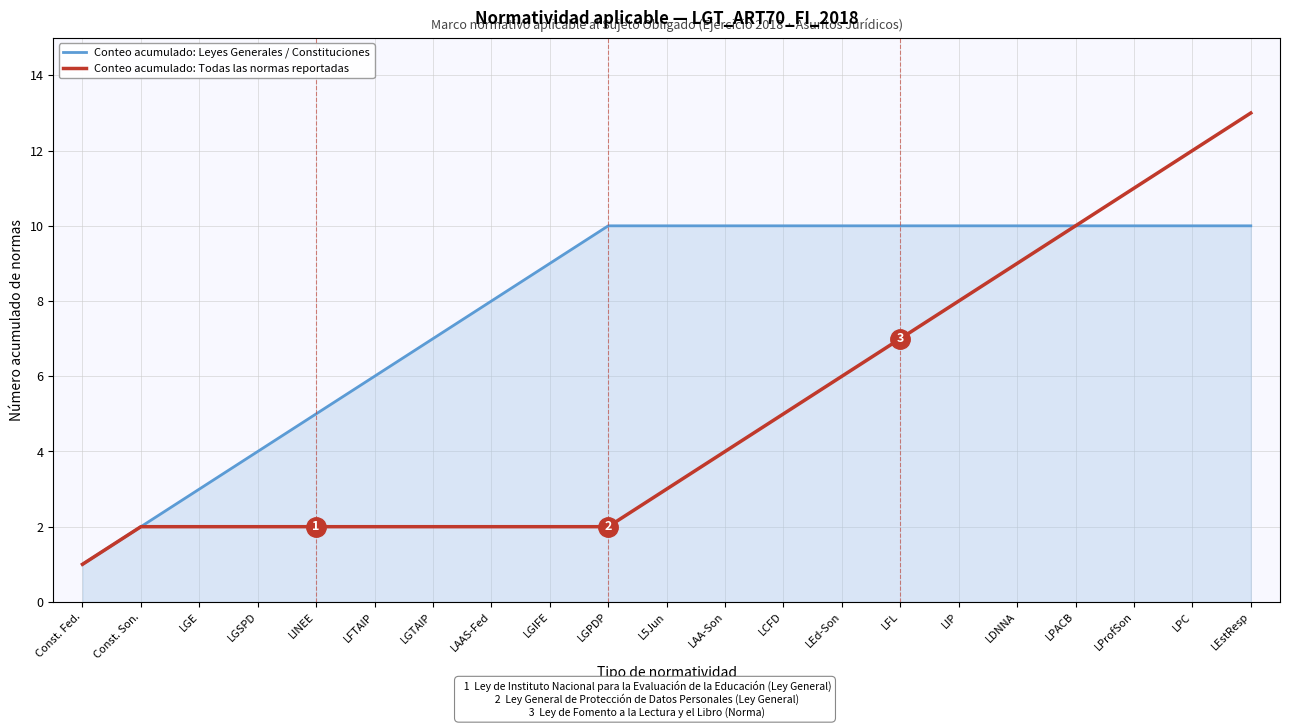

What is the difference between the Conteo acumulado: Leyes Generales / Constituciones values at LPACB and Const. Son.?

8